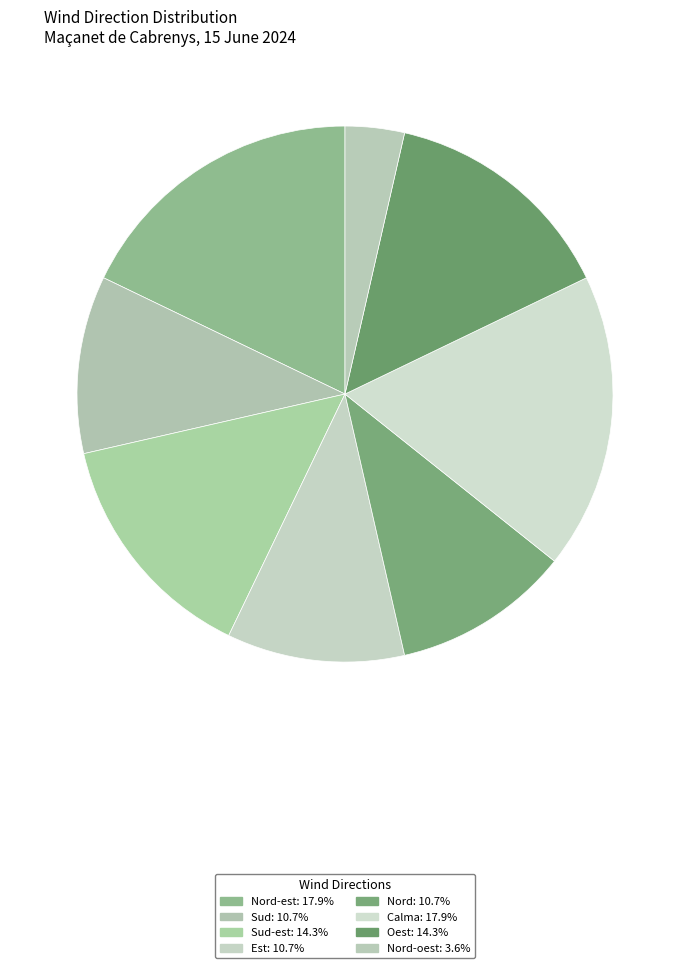

Which slice is the smallest?

Nord-oest